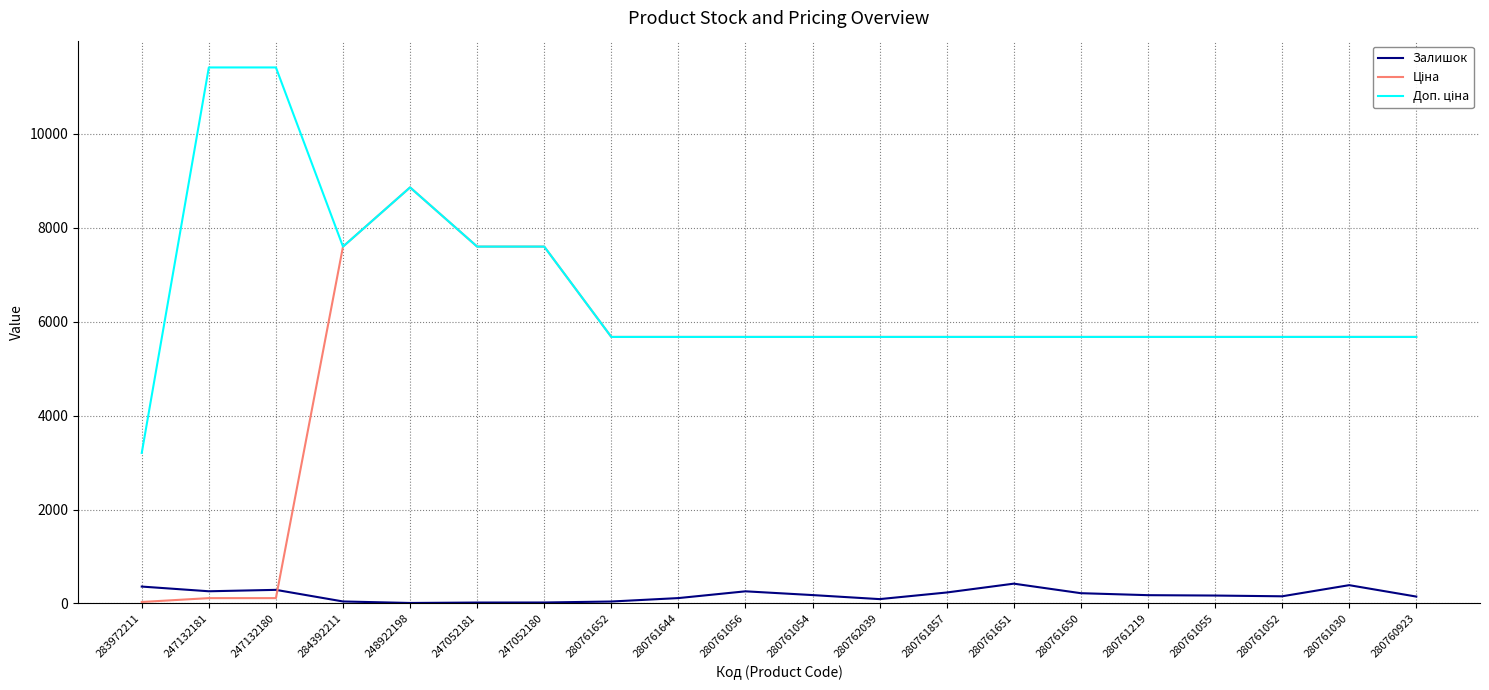

At which category is the sum across all series the highest?

248922198